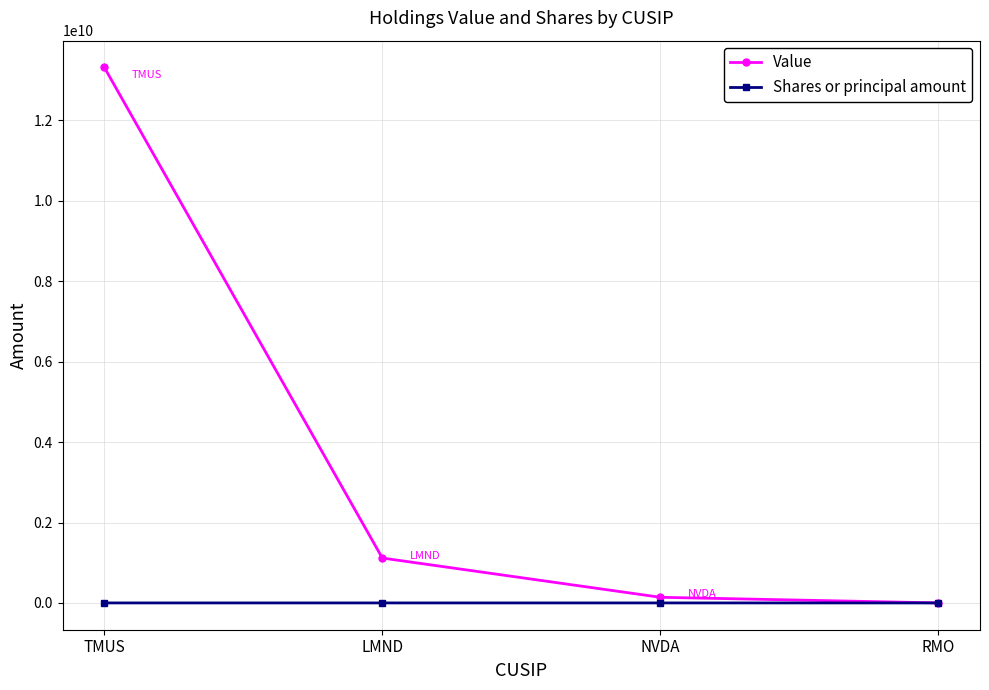

At LMND, list the series in order from smallest to largest.

Shares or principal amount, Value